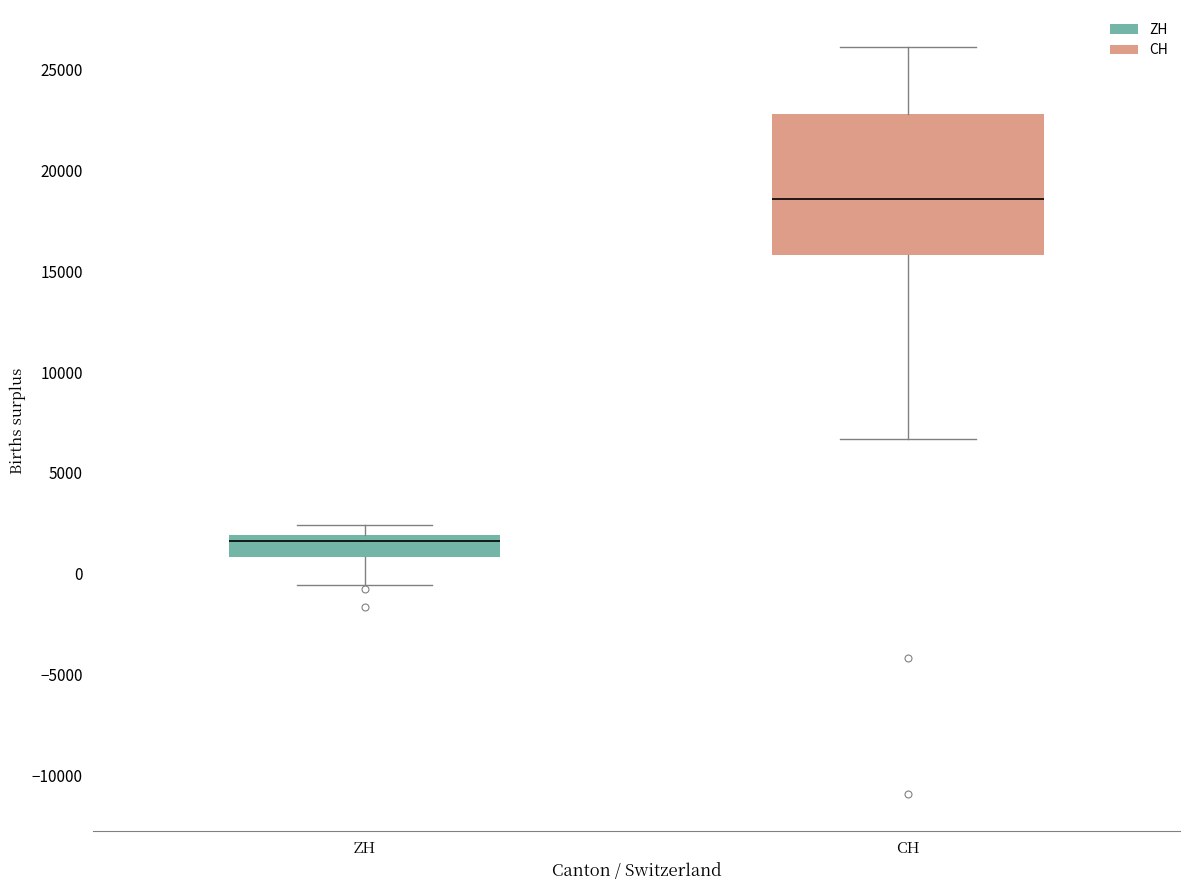

Comparing the boxes themselves (not the whiskers), which one is the tallest?

CH